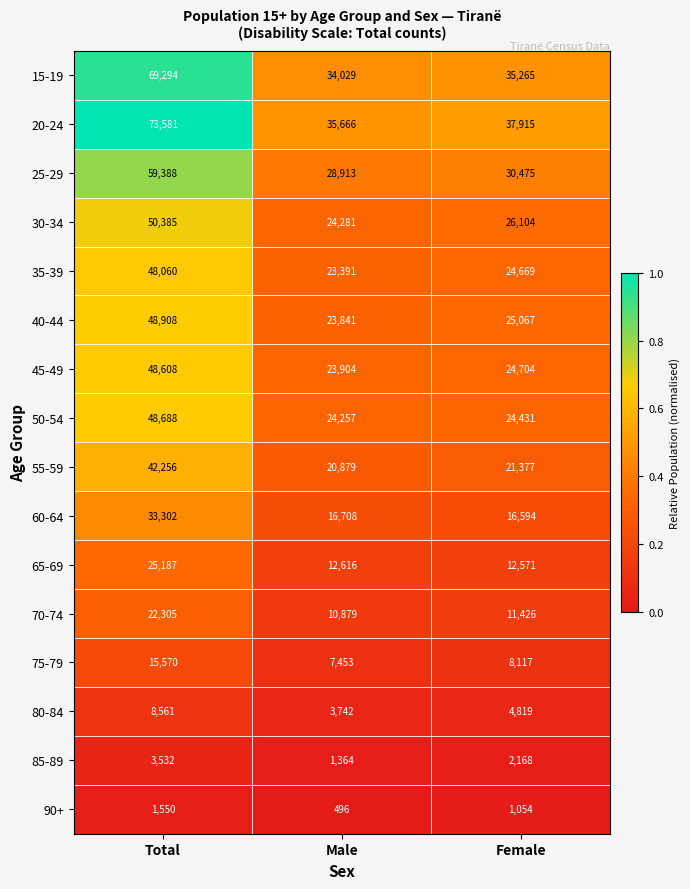

What is the average value of the 45-49 series?

32405